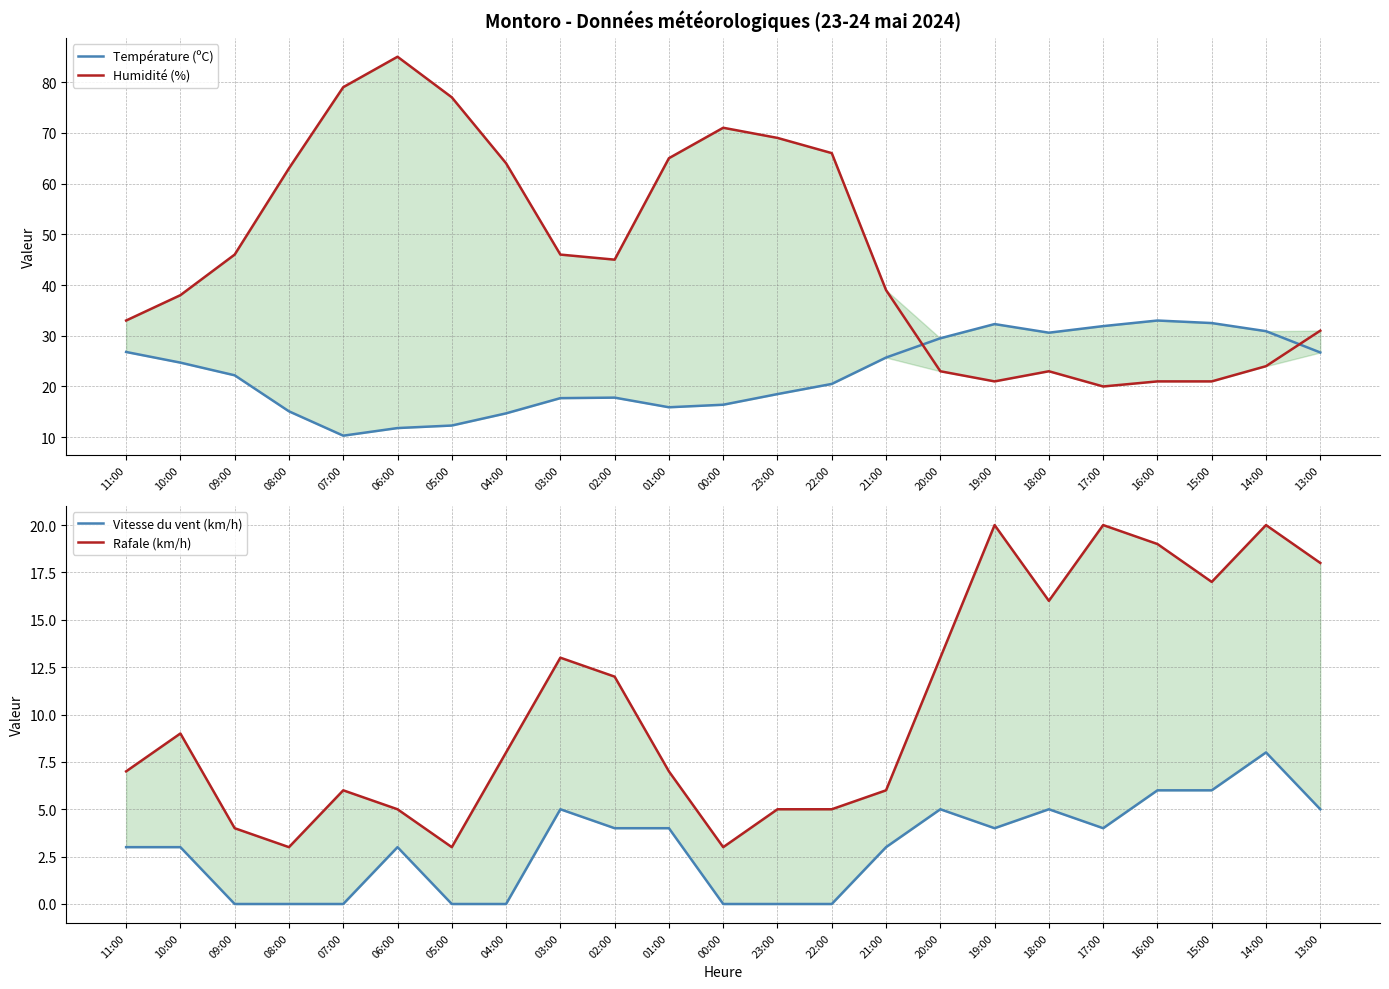

True or false: Vitesse du vent (km/h) has more than 0 interior local peaks.

True